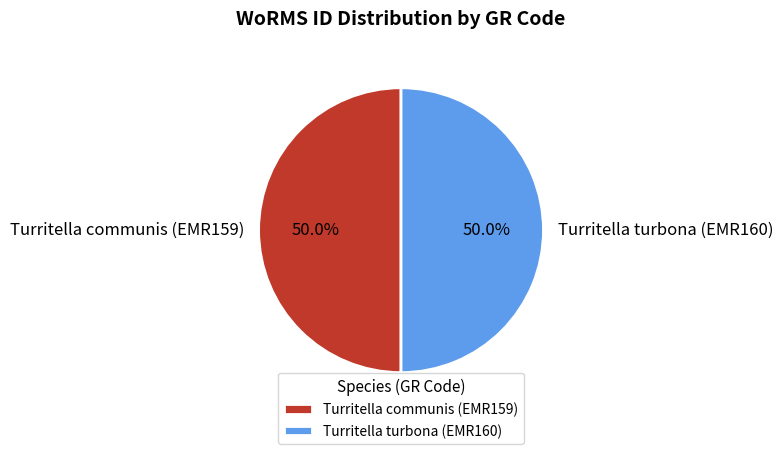

How many segments does this pie chart have?

2